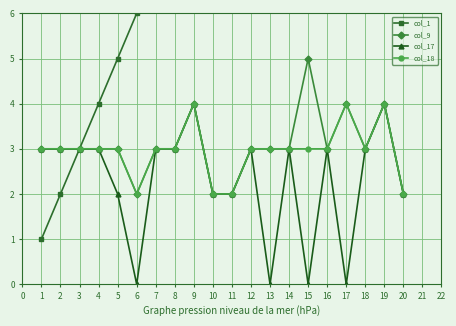

What is the value of the col_17 point at the 14th from the left?

3